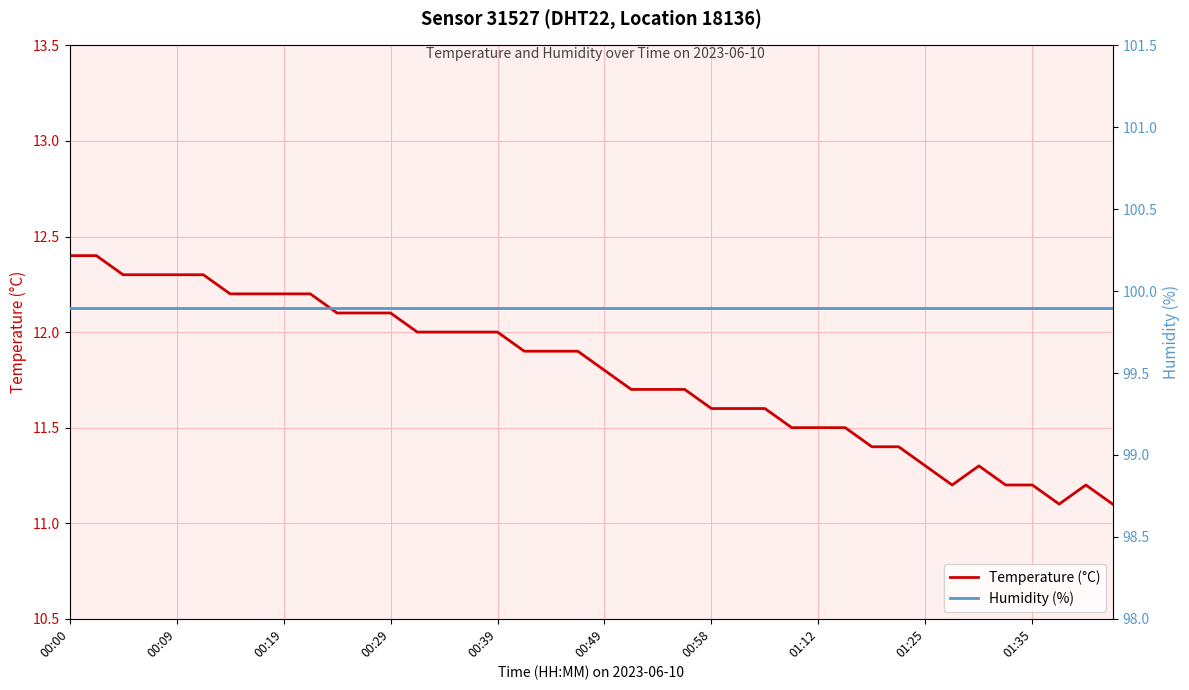

At which label does Temperature (°C) reach its peak?

00:00